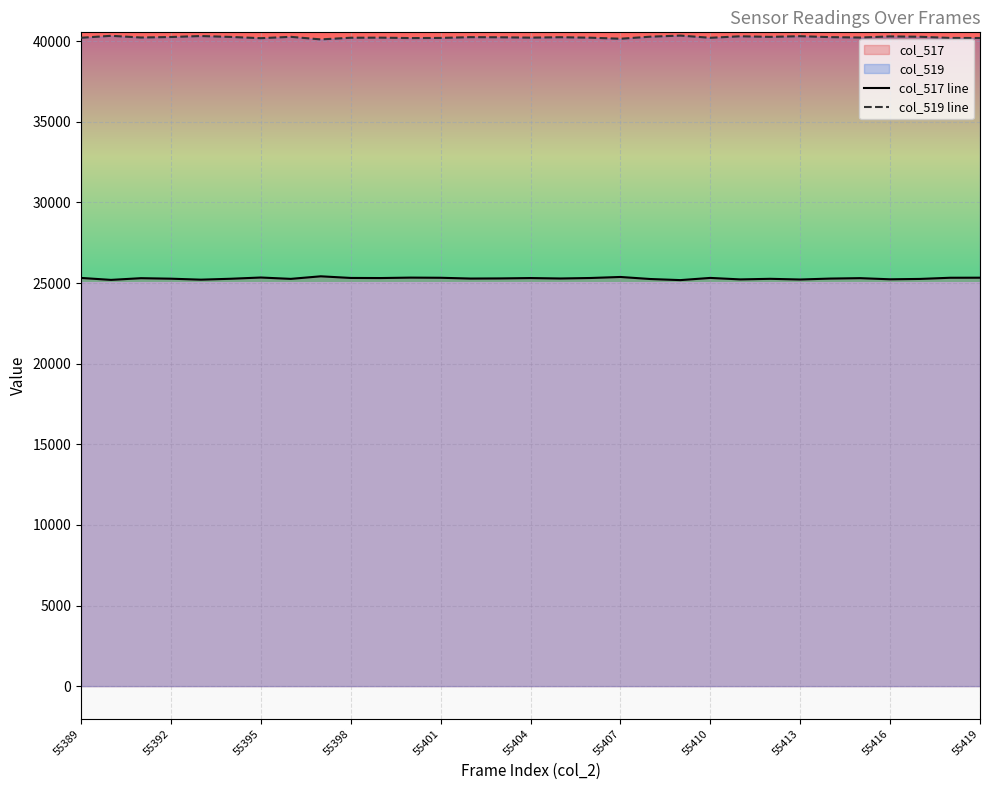

How many categories are shown in the chart?

31